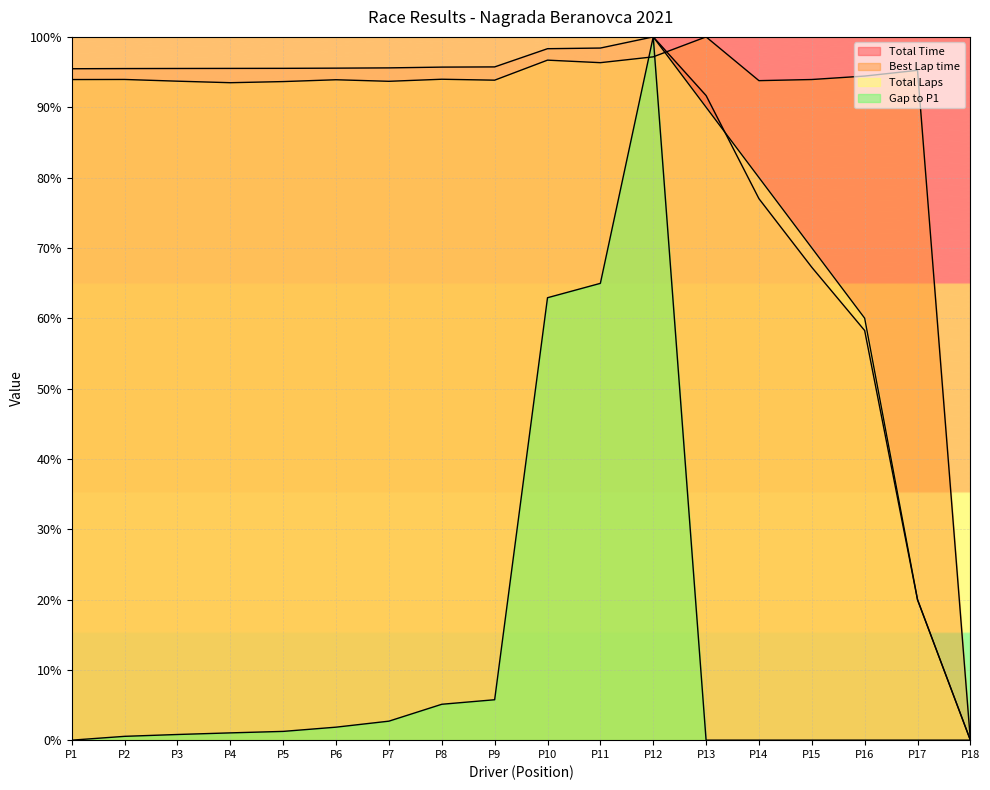

Which series changed the most between P2 and P18?

Total Laps